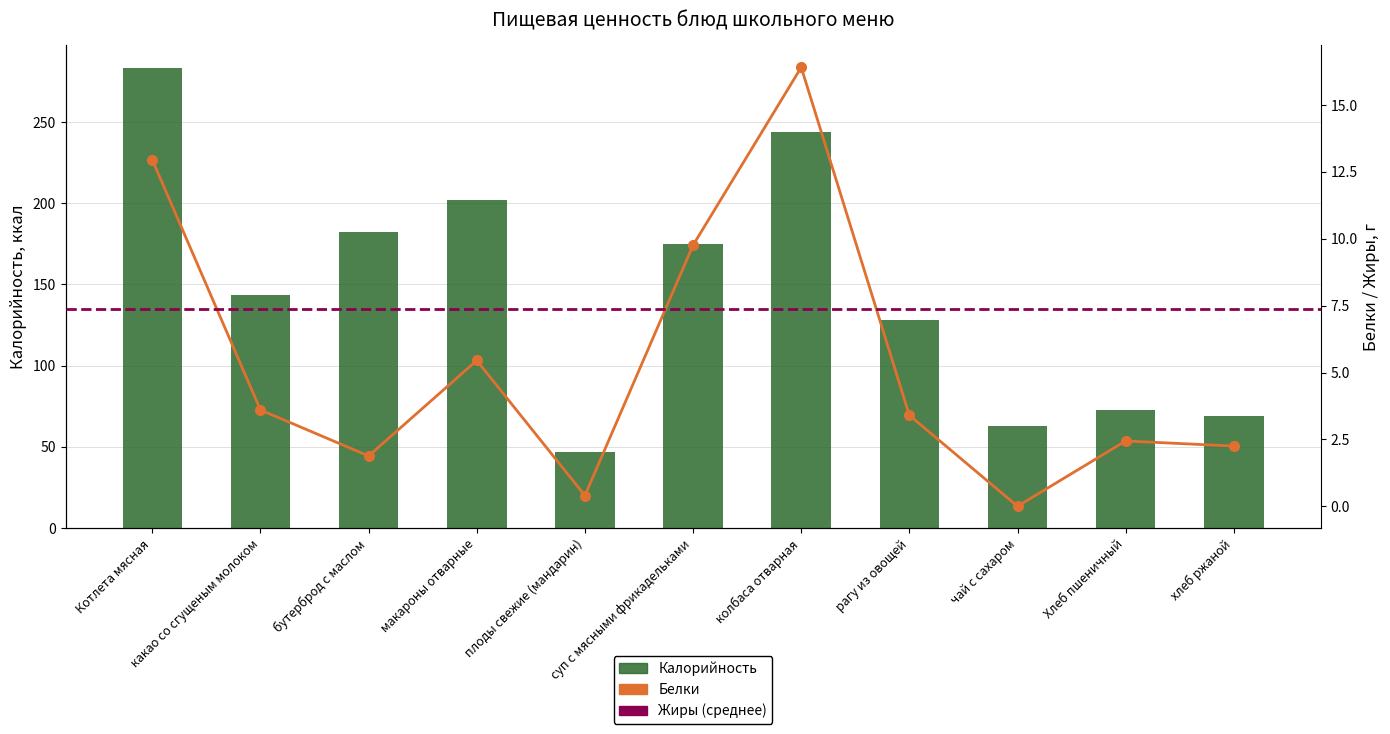

At which category is the sum across all series the highest?

Котлета мясная